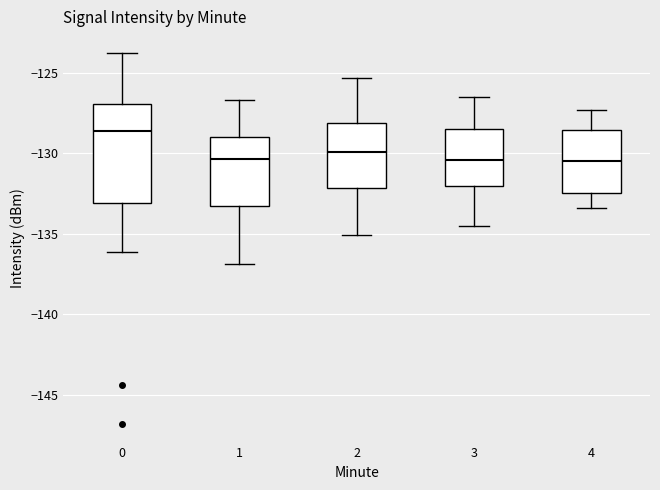

Comparing the boxes themselves (not the whiskers), which one is the tallest?

0